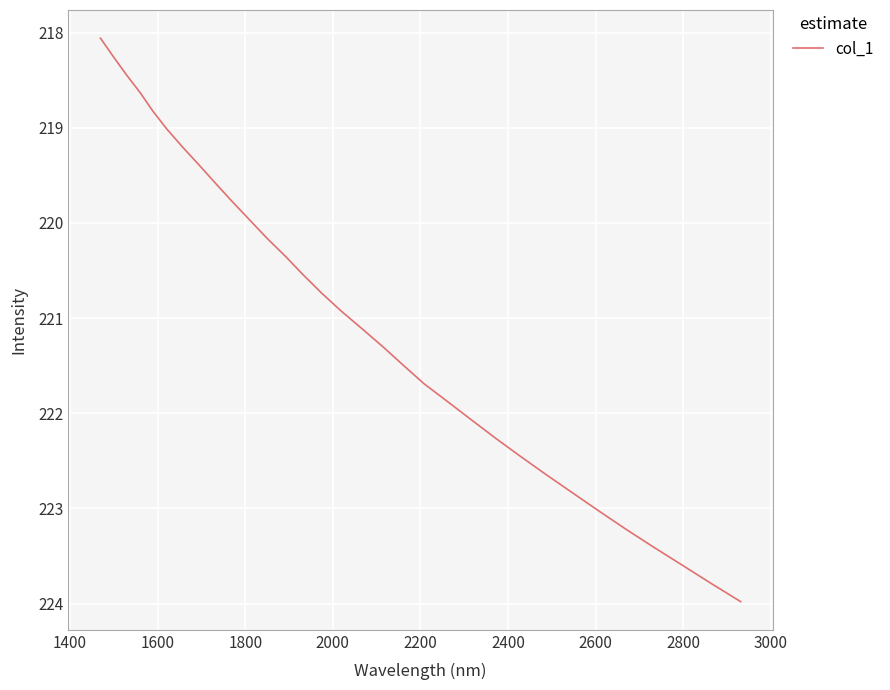

Reading left to right, transcribe all the data shown in this chart.

218.1	218.3	218.4	218.6	218.8	219.0	219.2	219.4	219.6	219.8	220.0	220.2	220.4	220.5	220.7	220.9	221.1	221.3	221.5	221.7	221.9	222.1	222.3	222.5	222.6	222.8	223.0	223.2	223.4	223.6	223.8	224.0